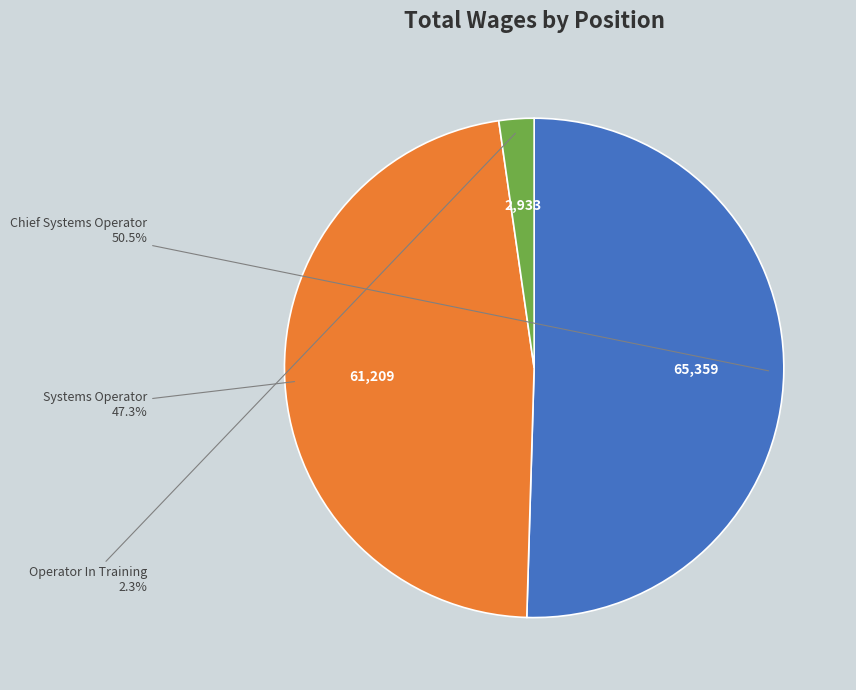

Does any single category account for the majority?

Yes